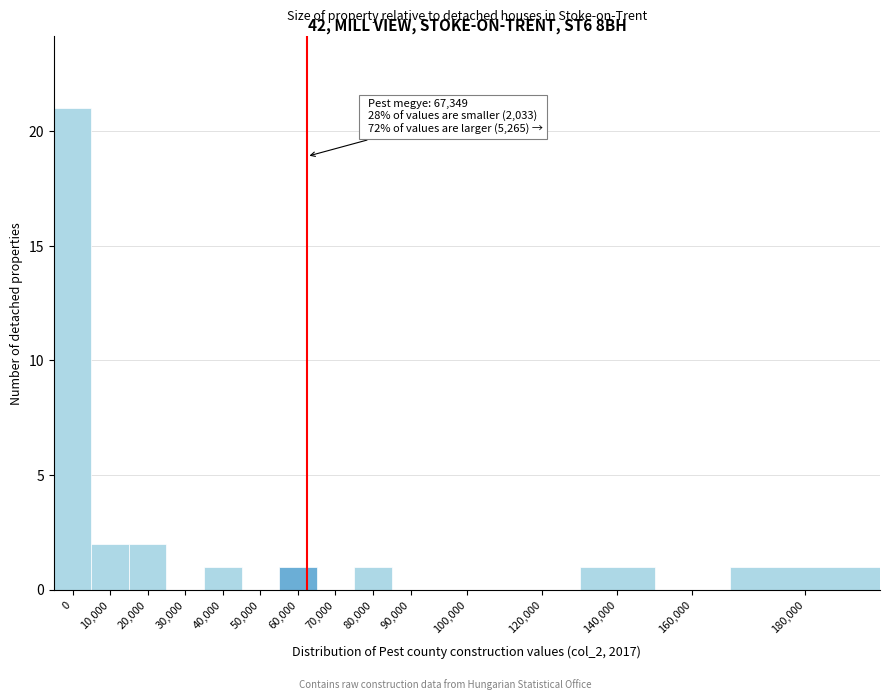

Reading left to right, list all the values displayed in this chart.

0=21	10,000=2	20,000=2	30,000=0	40,000=1	50,000=0	60,000=1	70,000=0	80,000=1	90,000=0	100,000=0	120,000=0	140,000=1	160,000=0	180,000=1